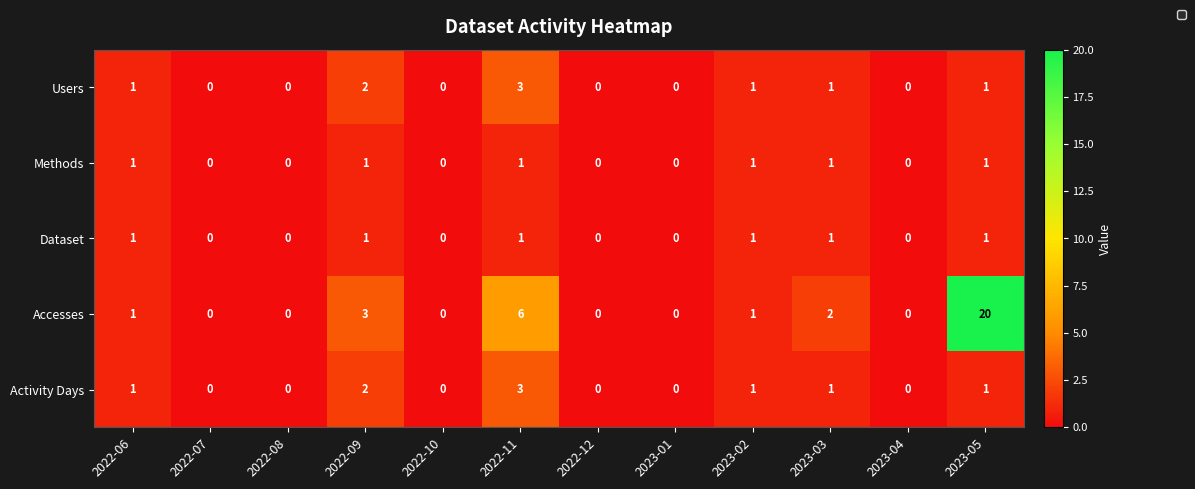

How many Methods values are between 0 and 1?

12